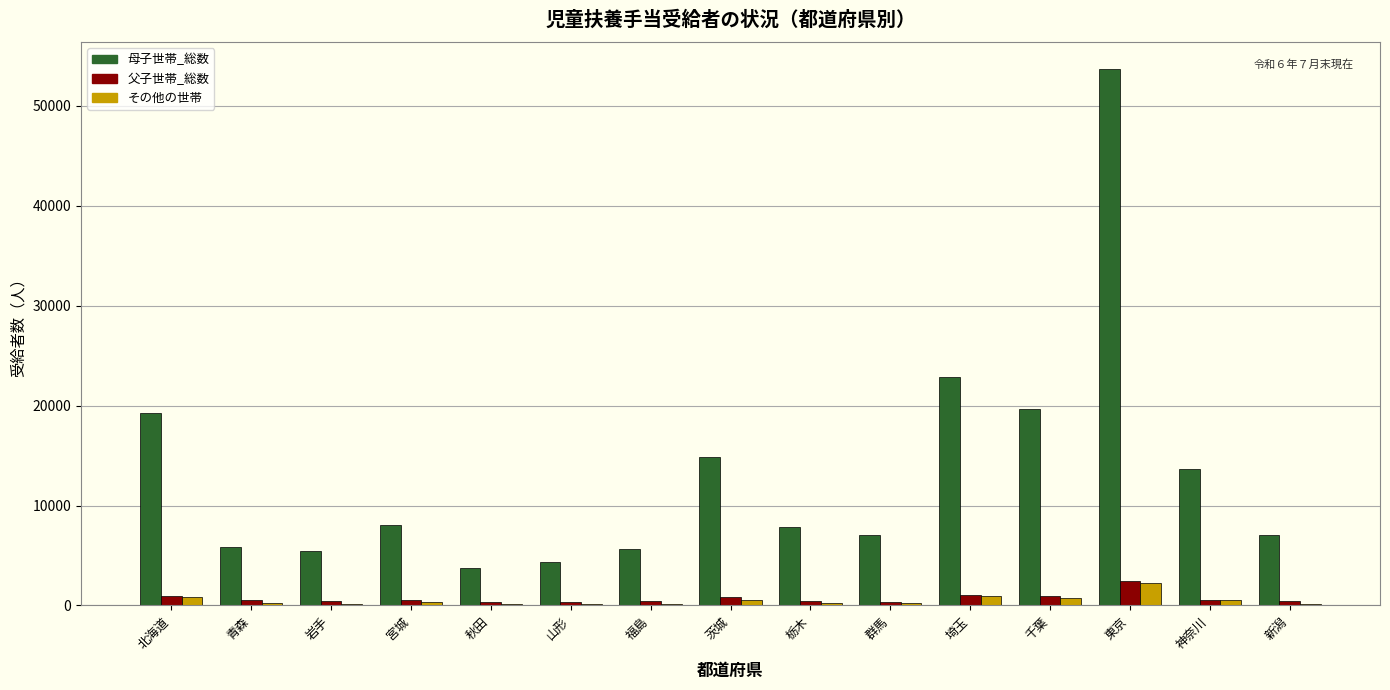

True or false: 母子世帯_総数 has a value of 25740 at 茨城.

False